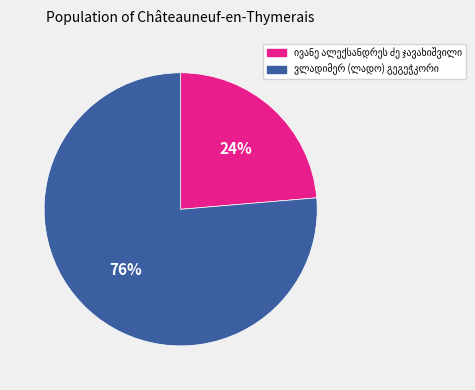

Is there any slice that represents more than half of the pie?

Yes